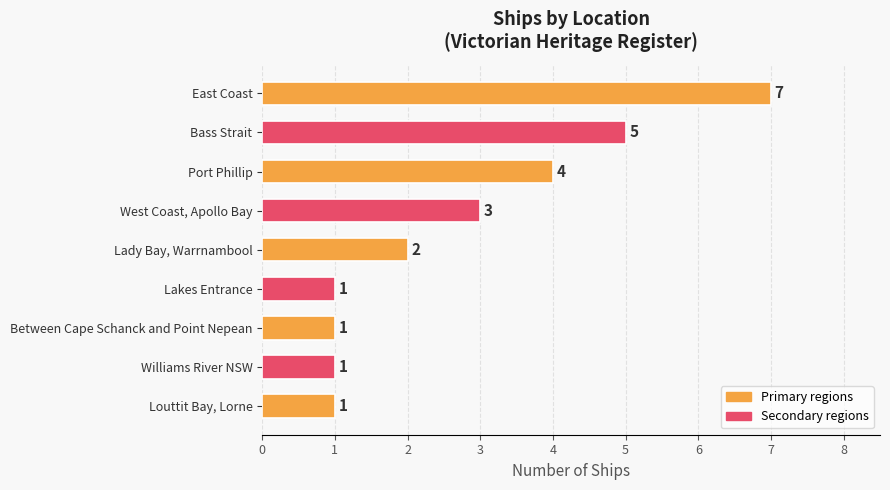

What is the maximum value shown in the chart?

7